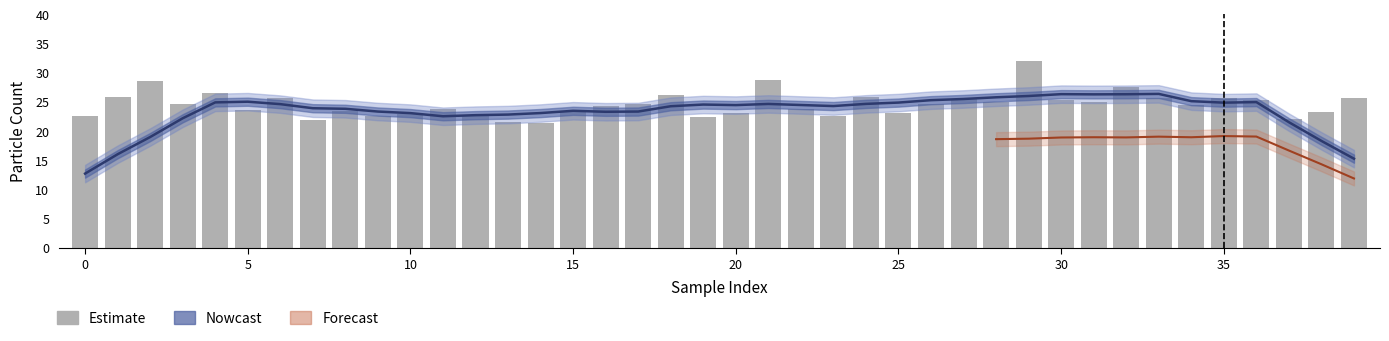

What is the sum of the values at 23 and 29?

54.6